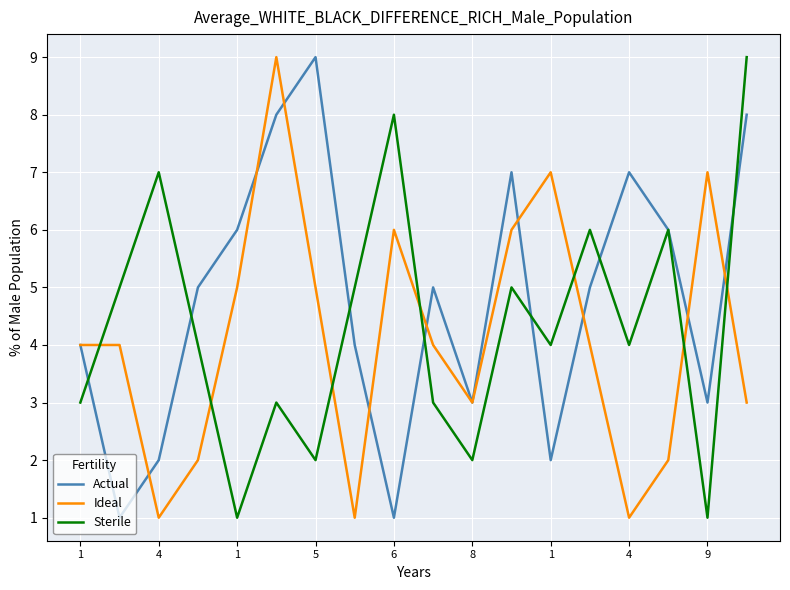

Reading left to right, list all the values displayed in this chart.

Actual: 4	1	2	5	6	8	9	4	1	5	3	7	2	5	7	6	3	8
Ideal: 4	4	1	2	5	9	5	1	6	4	3	6	7	4	1	2	7	3
Sterile: 3	5	7	4	1	3	2	5	8	3	2	5	4	6	4	6	1	9